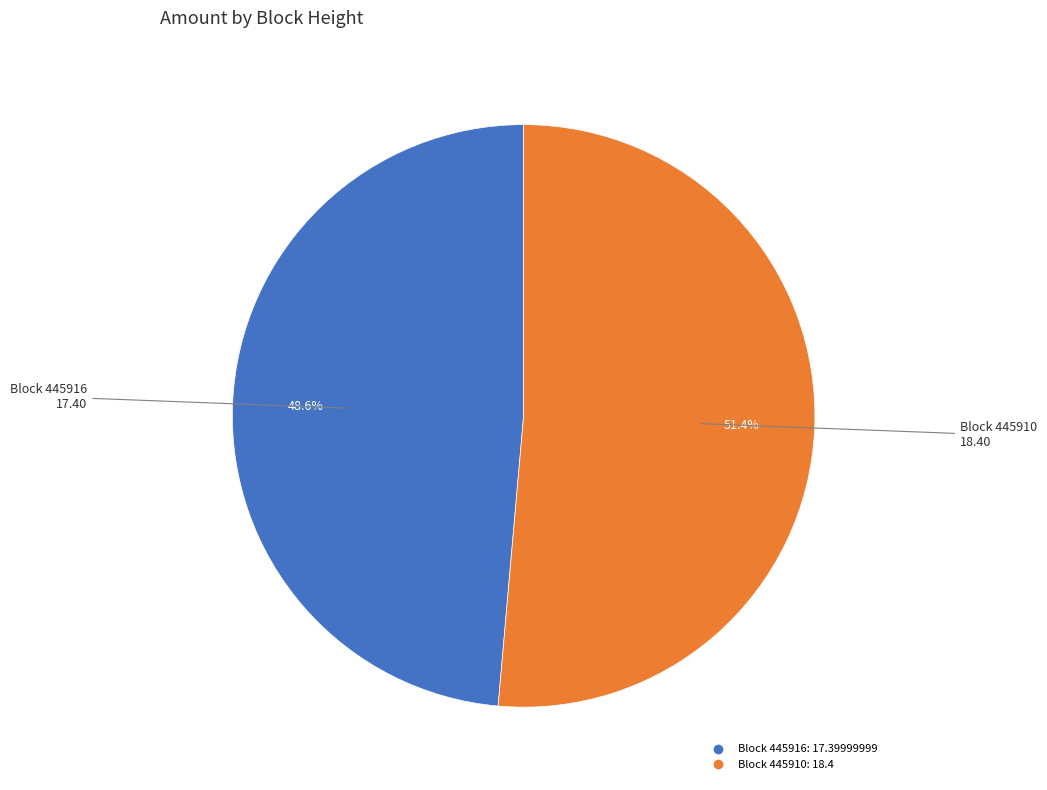

Is there any slice that represents more than half of the pie?

Yes